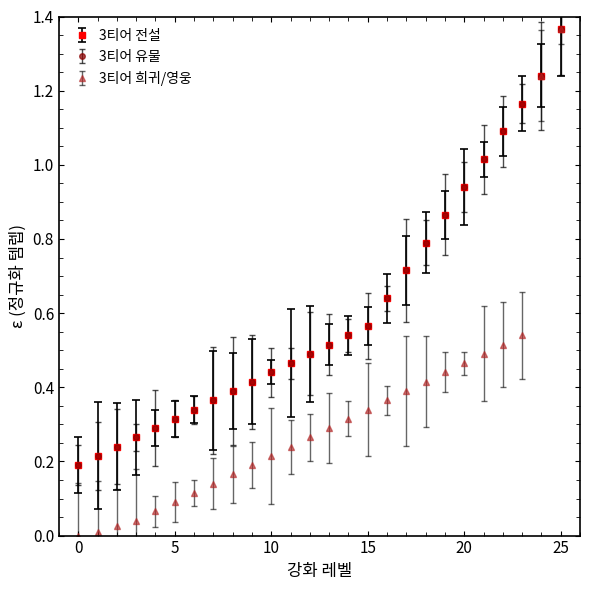

Is this an area chart (filled region under the line)?

No